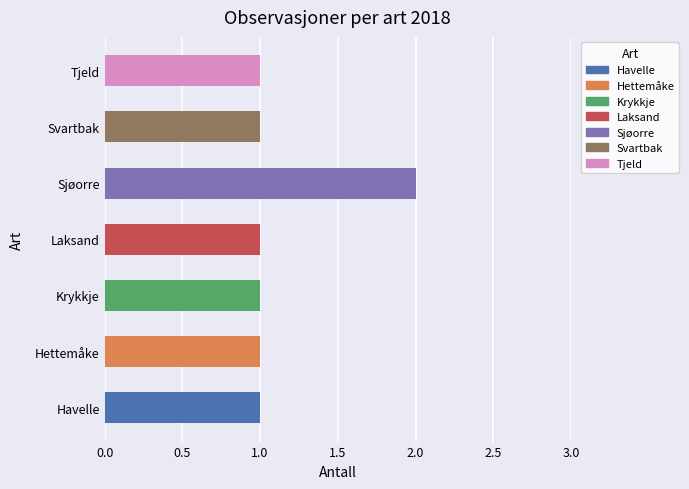

Does the chart contain any negative values?

No